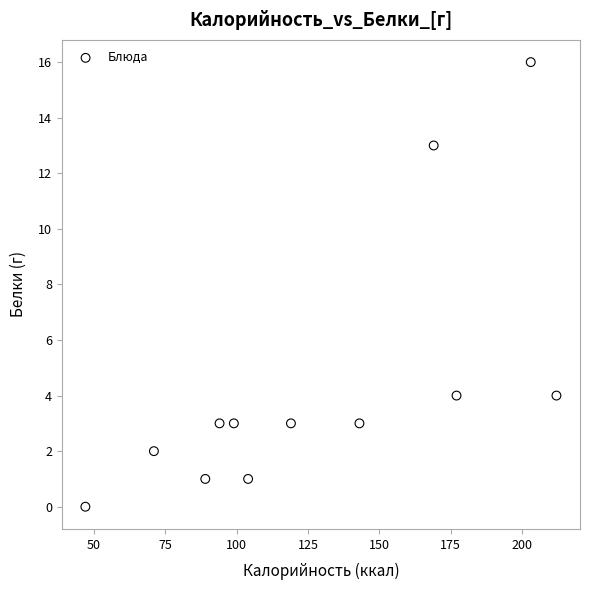

What is the range of X values (max minus min)?

165